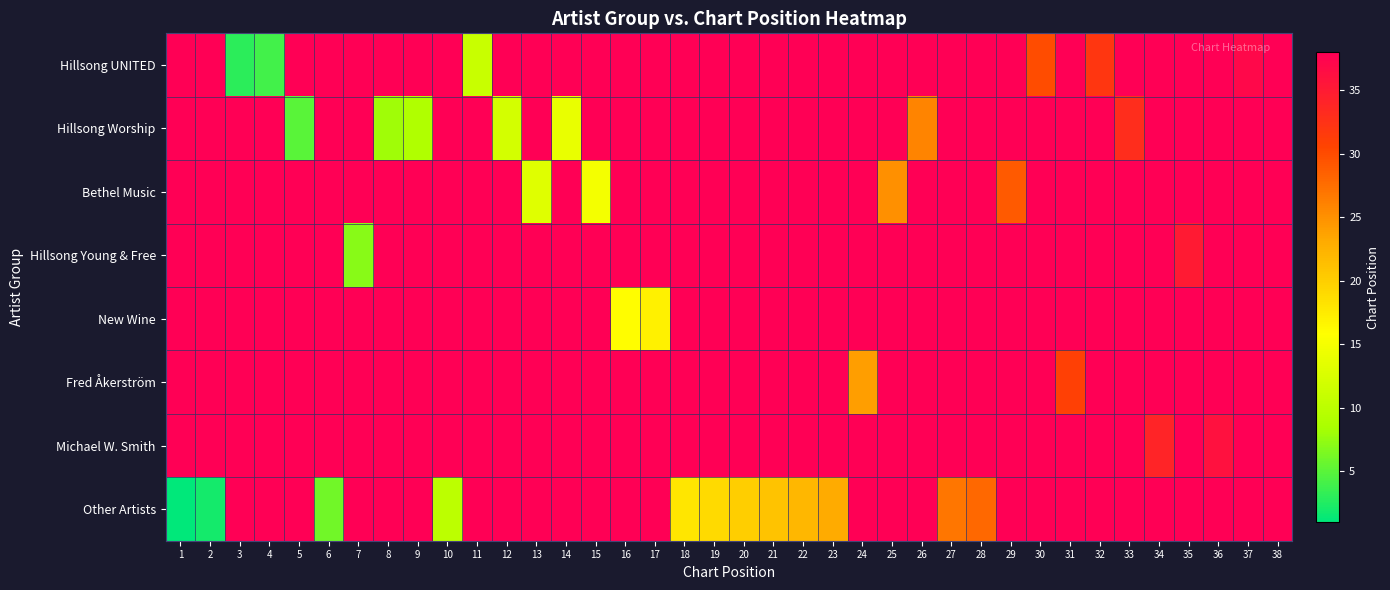

What is the spread (max minus min) of values at 12?

26